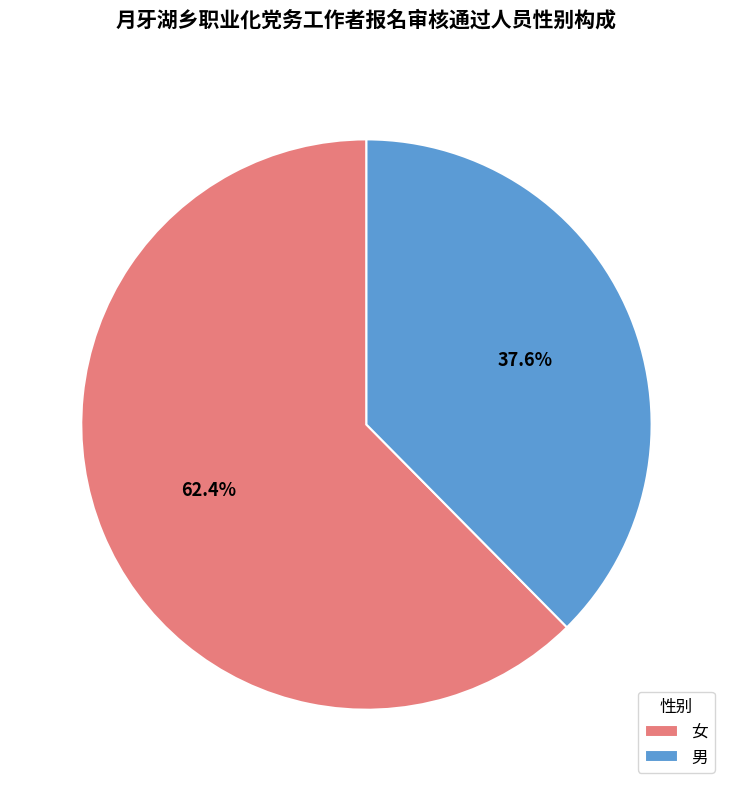

What portion of the pie excludes 女?

37.6%